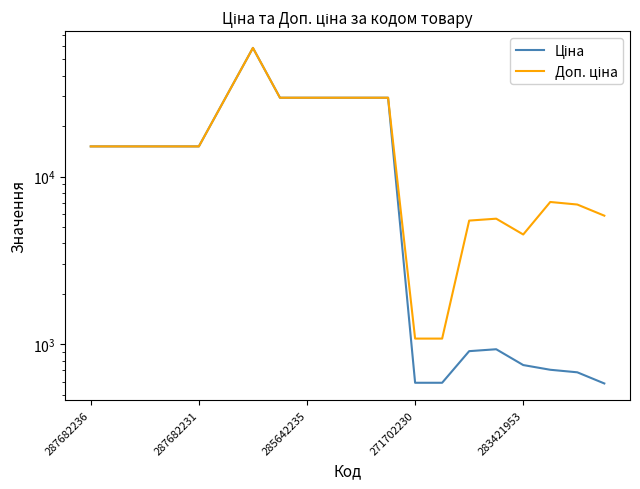

The value of Доп. ціна at 285642235 is 8939.9. True or false?

False